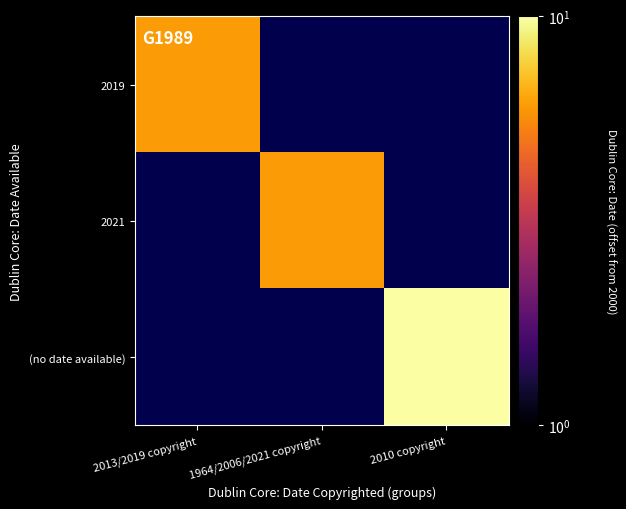

Where is 2019 nearest to the value 6?

2013/2019 copyright